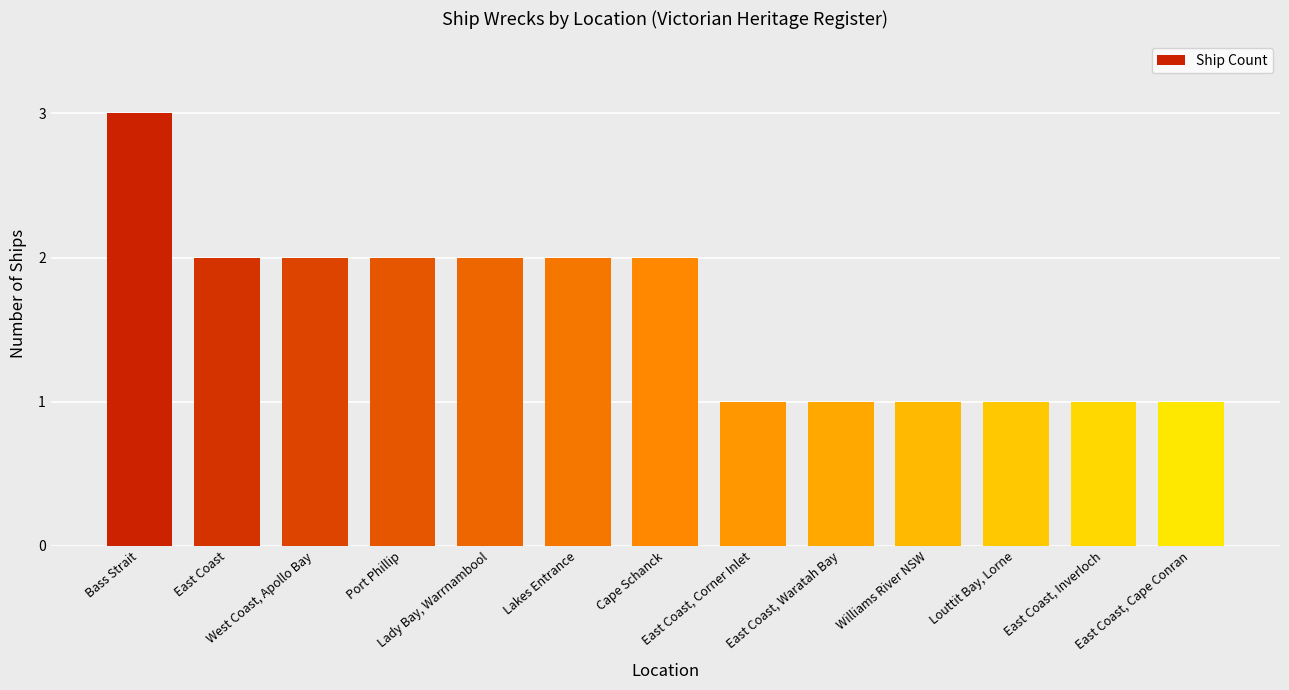

What is the difference between the values at Louttit Bay, Lorne and Bass Strait?

2